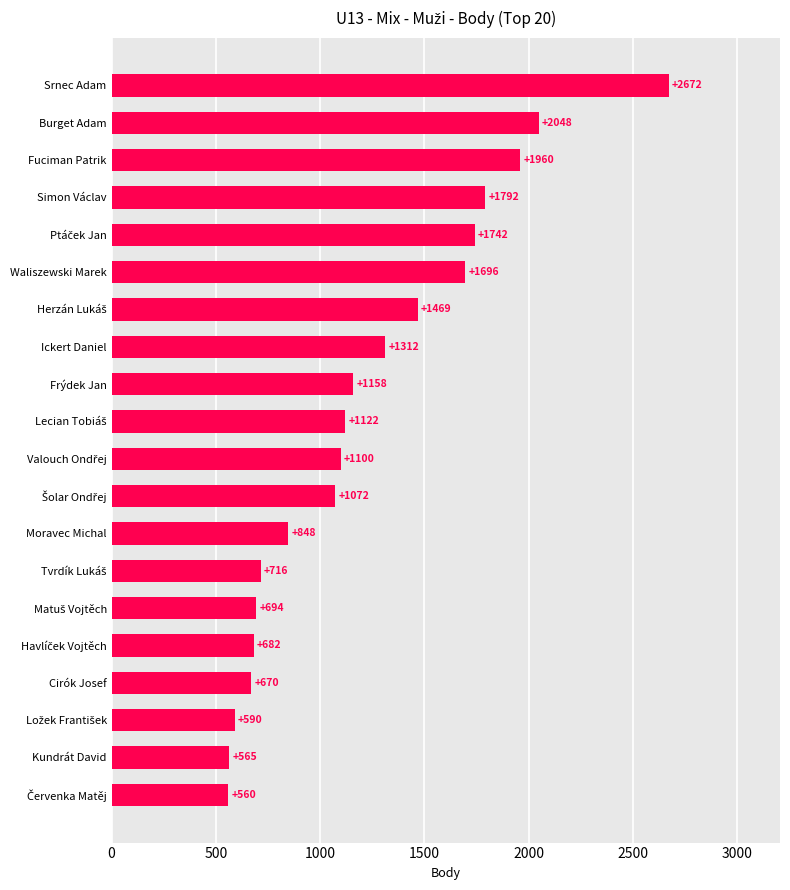

The value at Moravec Michal is 848. True or false?

True